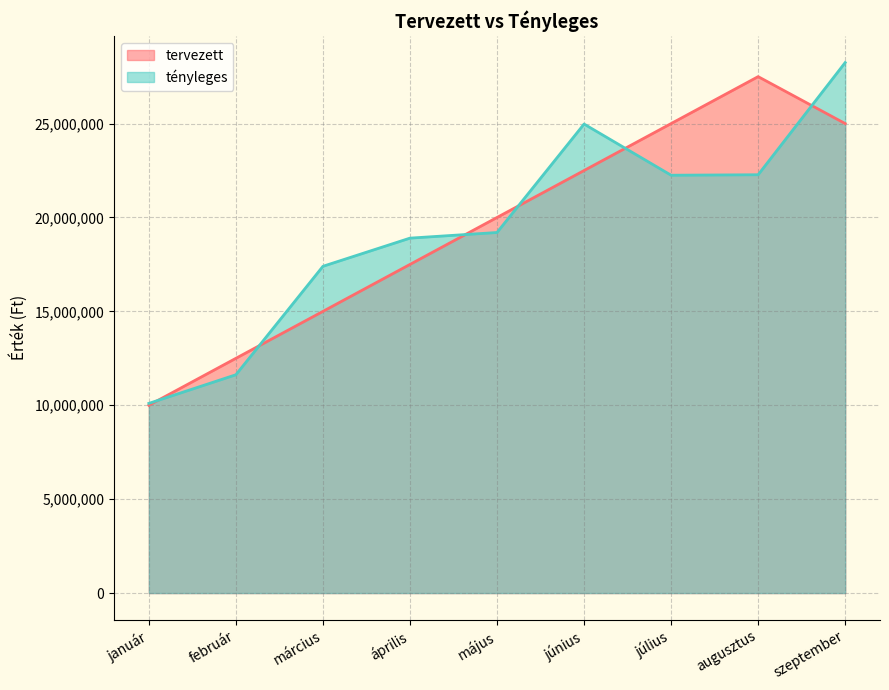

What are all the series names shown in the legend?

tervezett, tényleges